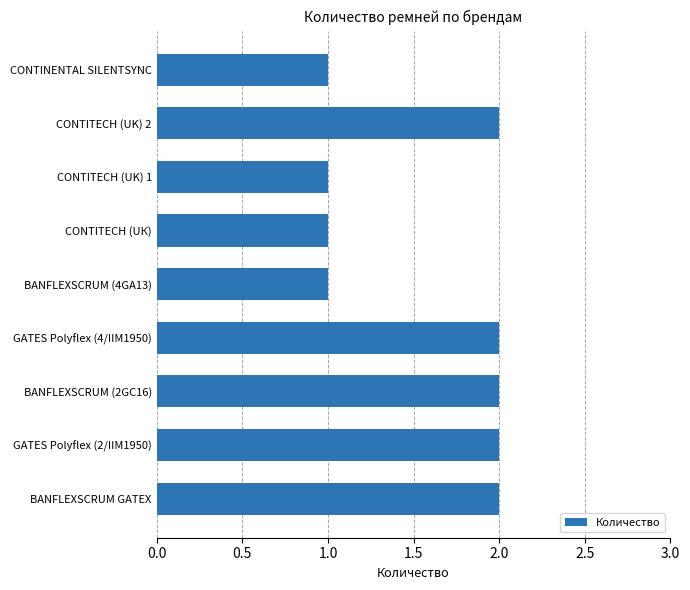

True or false: the data shows 3 at GATES Polyflex (4/IIM1950).

False